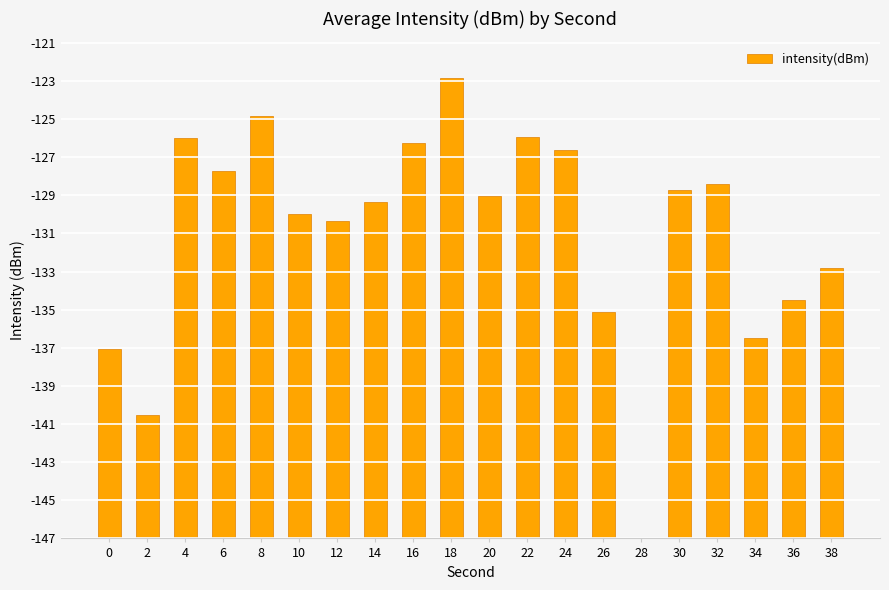

Are the bars horizontal?

No